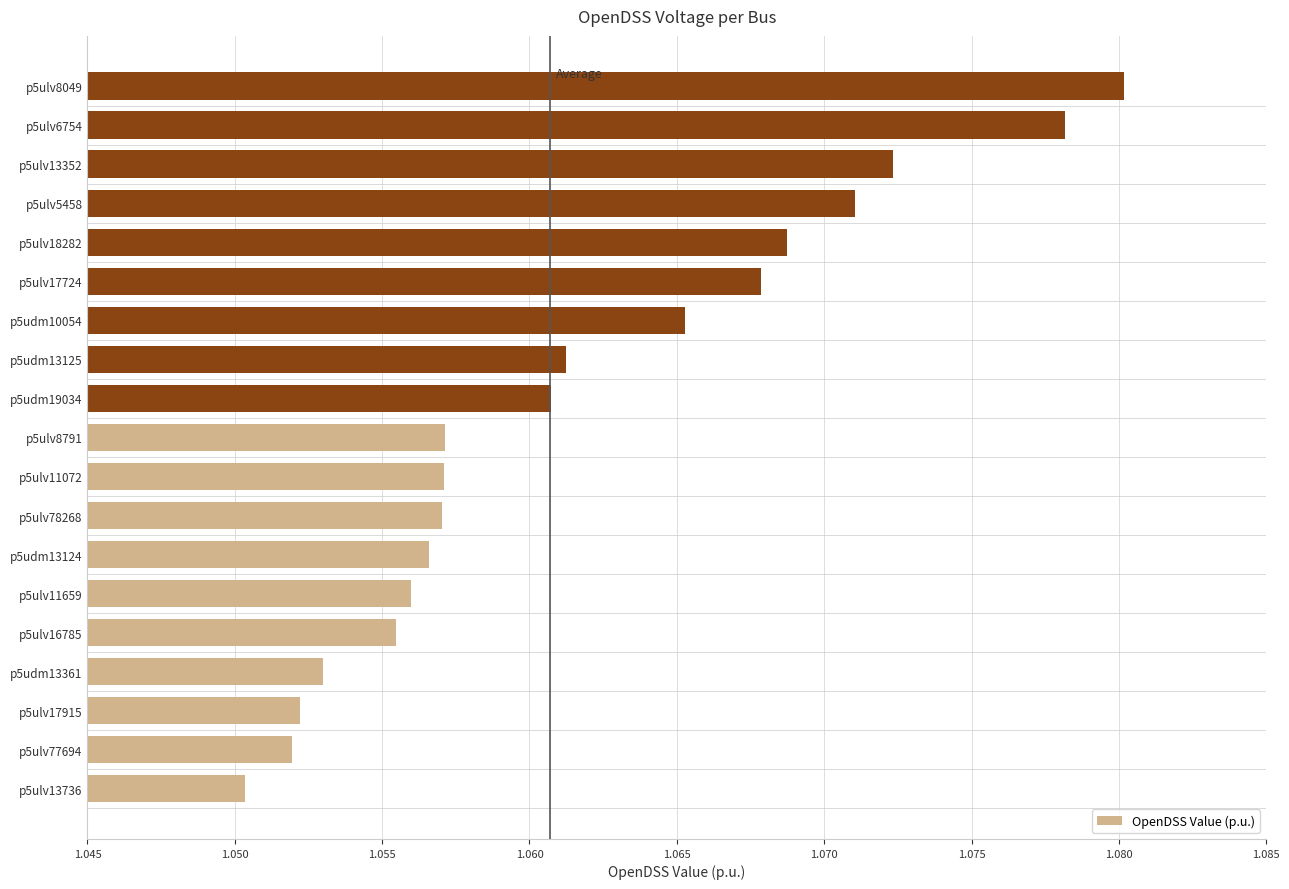

Are the bars grouped side by side (vs. stacked)?

No